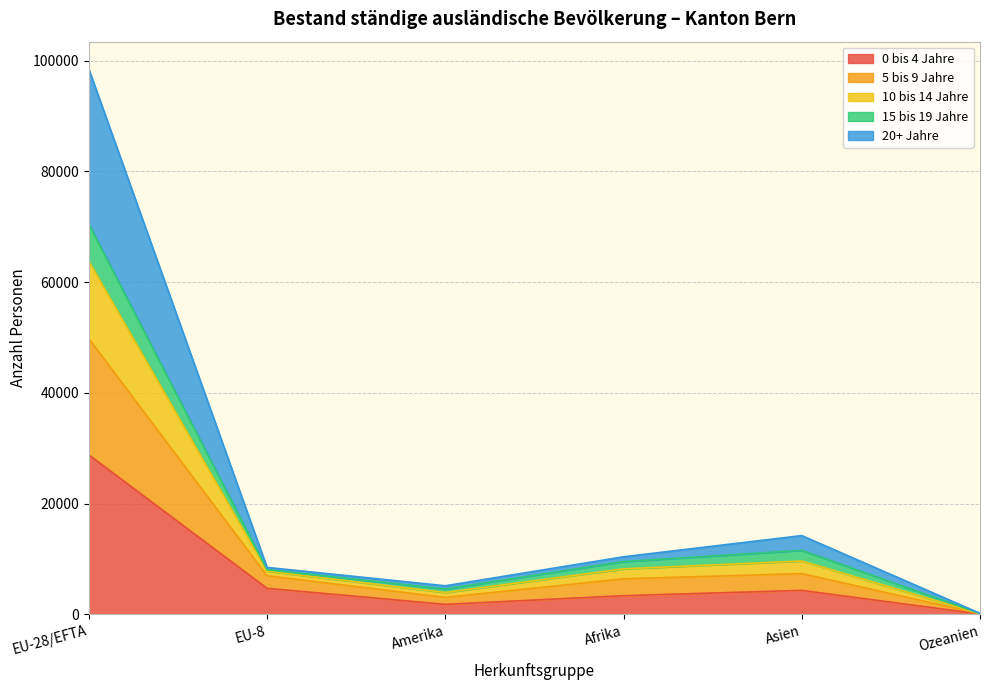

True or false: 0 bis 4 Jahre and 5 bis 9 Jahre cross at least once.

False